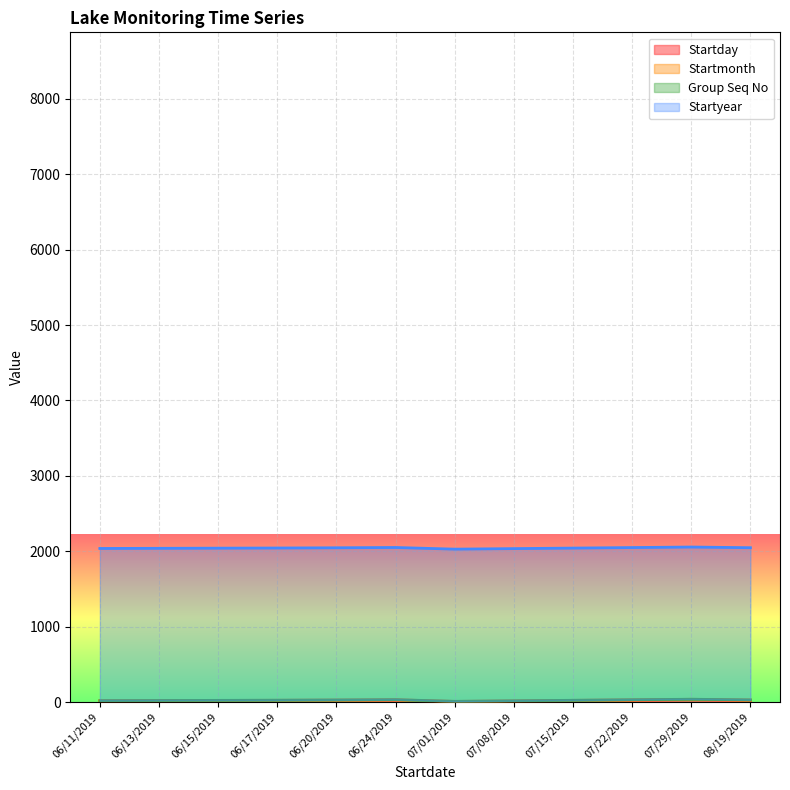

Count the number of categories in the chart.

12